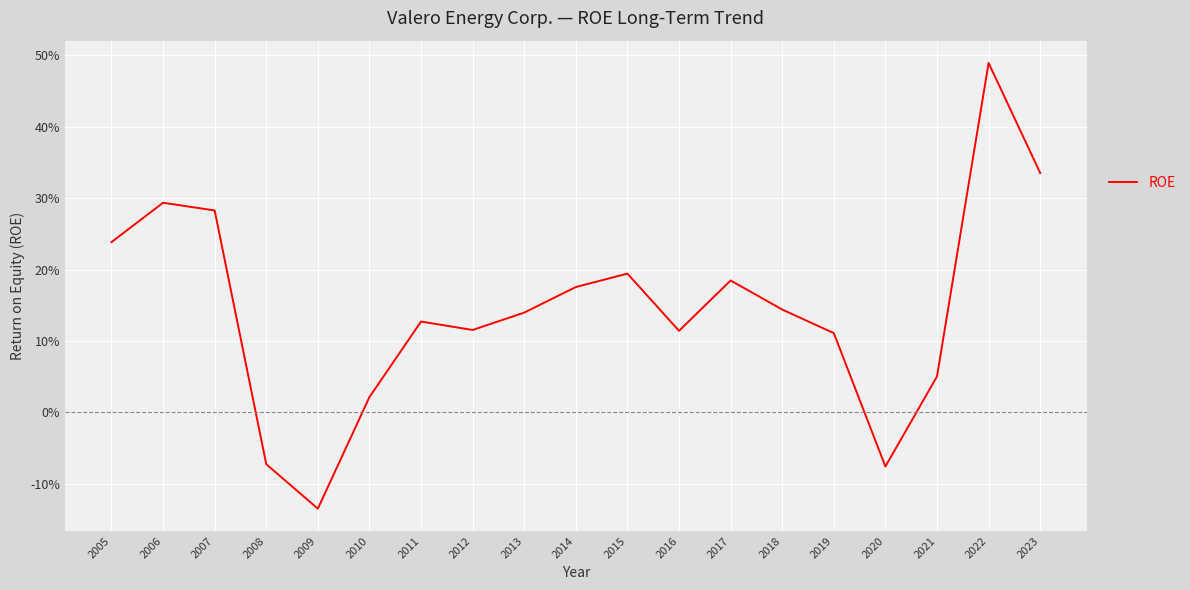

What is the change in value from 2006 to 2009?

-0.4